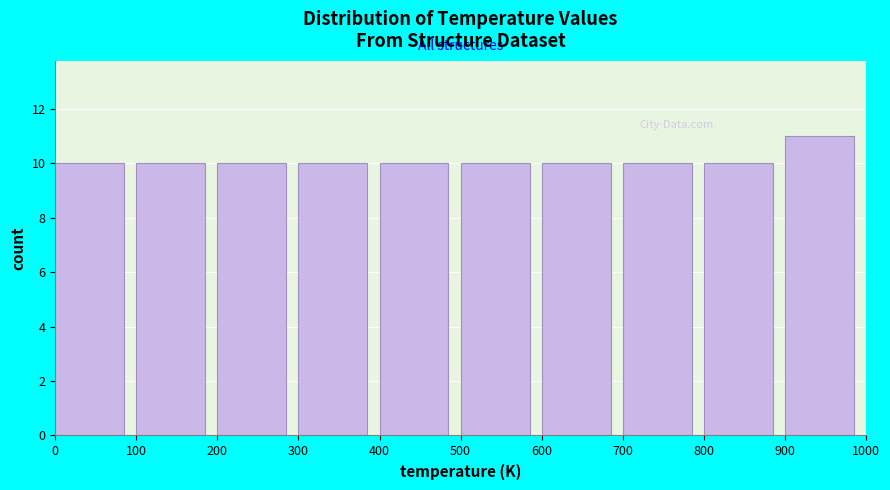

Reading left to right, list every bar in this chart as the range it spans on the x-axis followed by its height. The values are not printed on the chart, so give them approximately, as read against the axis.

0 to 100: 10
100 to 200: 10
200 to 300: 10
300 to 400: 10
400 to 500: 10
500 to 600: 10
600 to 700: 10
700 to 800: 10
800 to 900: 10
900 to 1000: 11